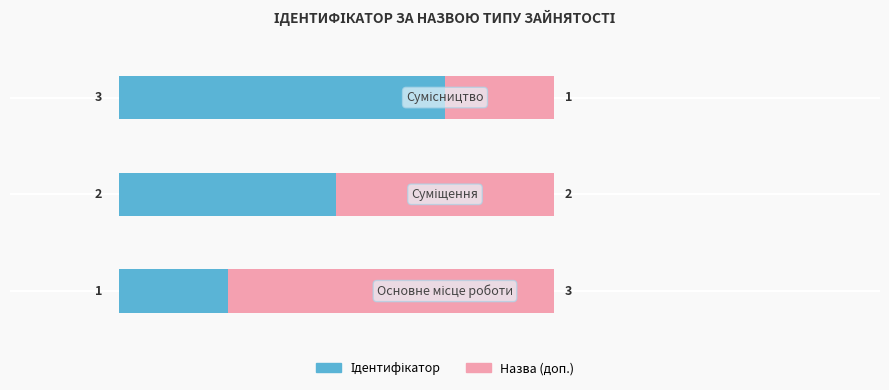

How many series are shown in this chart?

2